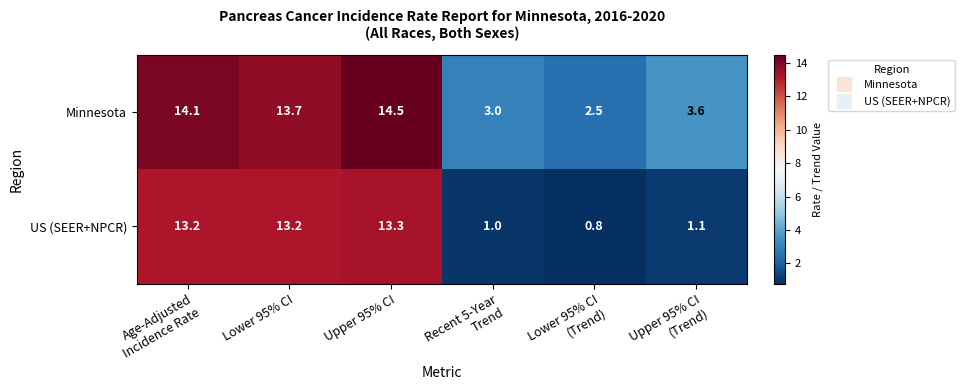

How many values in the Minnesota series exceed 13?

3